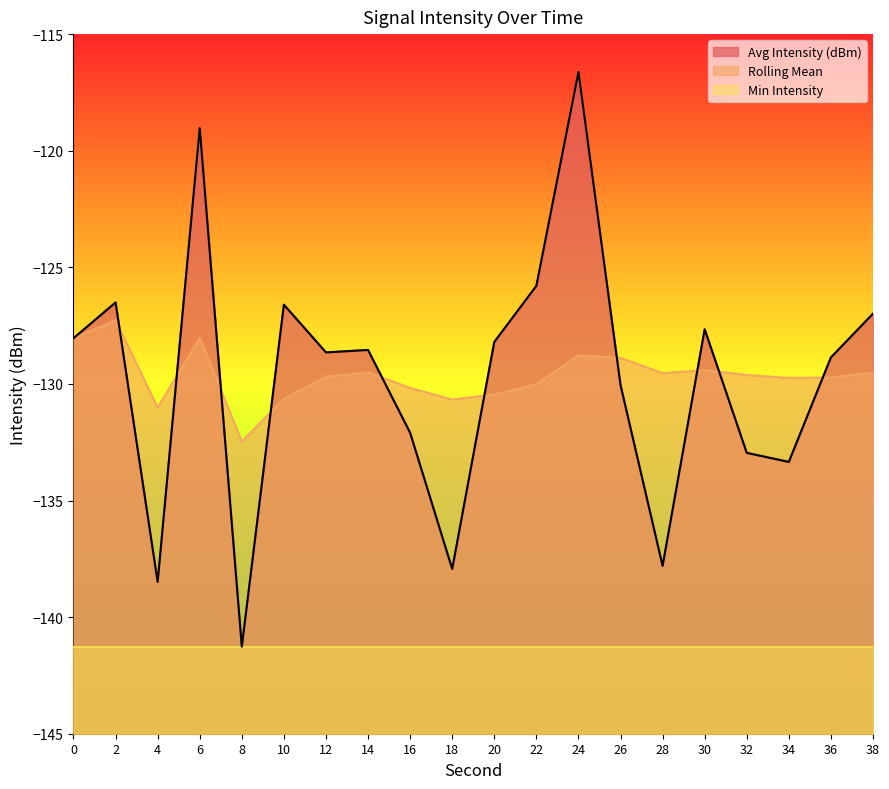

What are all the series names shown in the legend?

Avg Intensity (dBm), Rolling Mean, Min Intensity